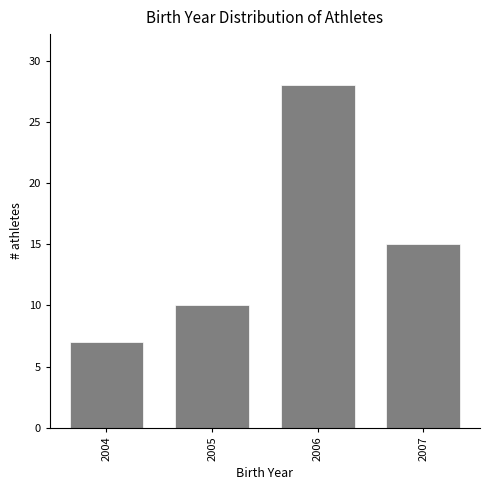

Which range on the x-axis has the tallest bar?

2005.5 to 2006.5